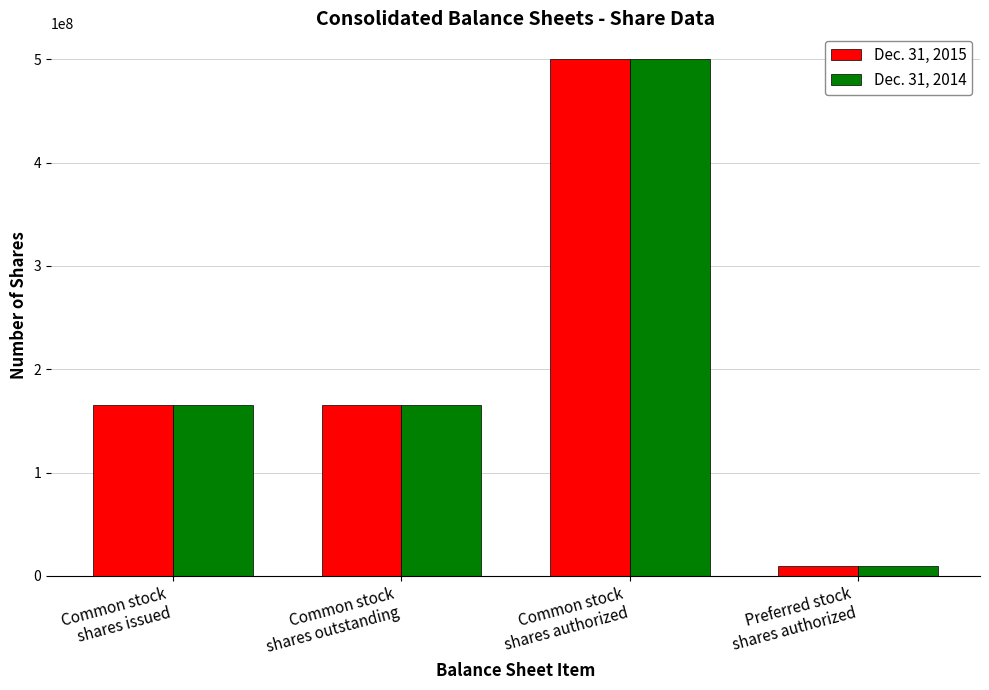

How many bars are there in total?

8